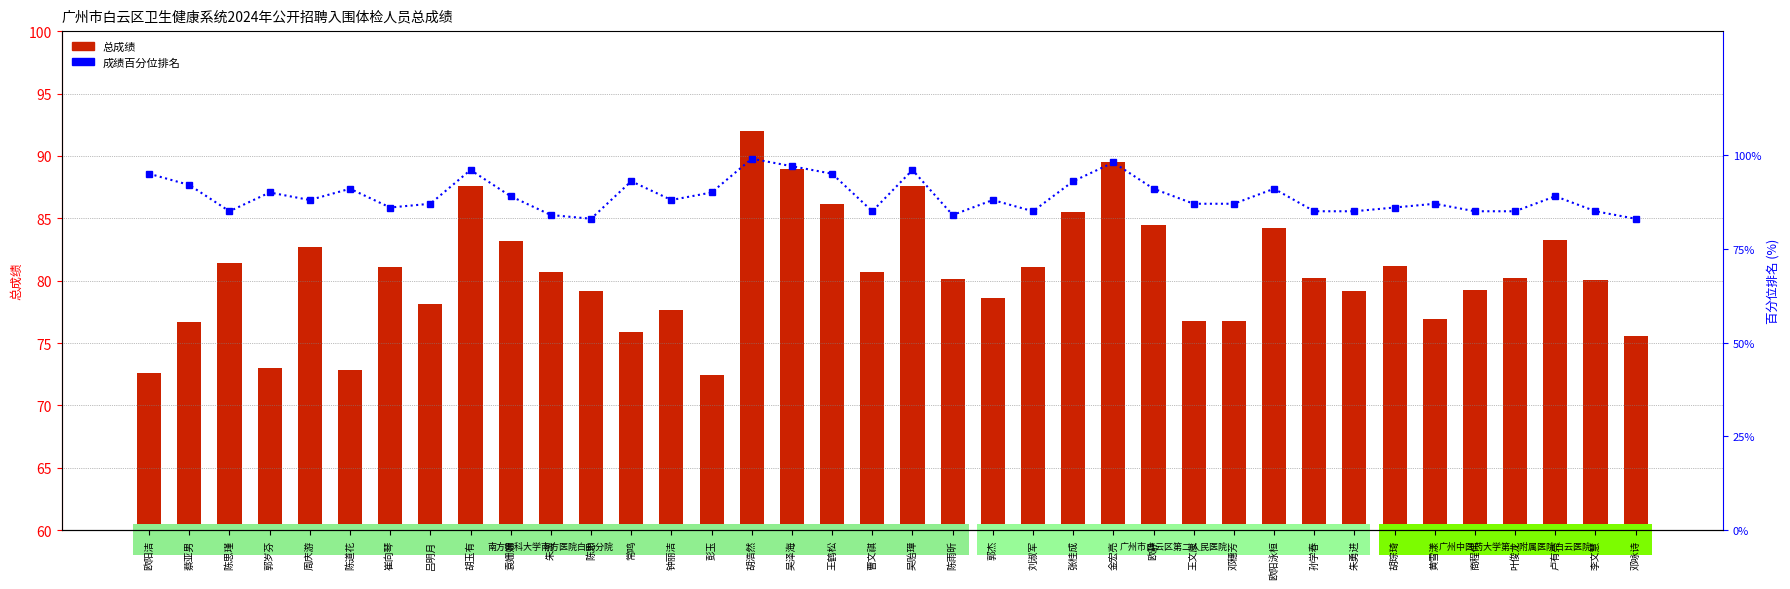

What is the difference between the highest and lowest values at 欧阳泳桓?

6.8